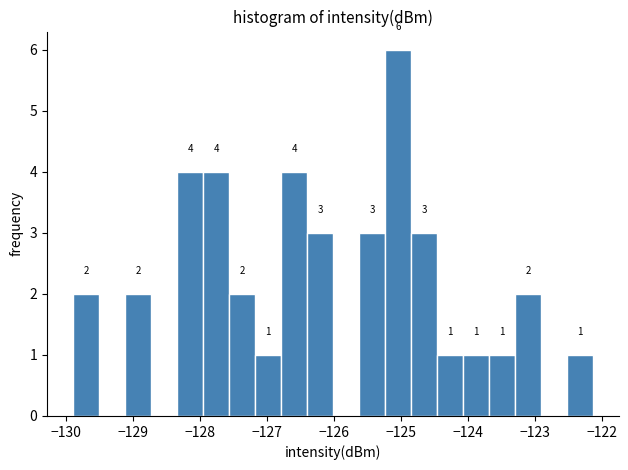

Around what value on the x-axis is the tallest bar? Give the approximate position of its centre, as read against the axis.

-125.0